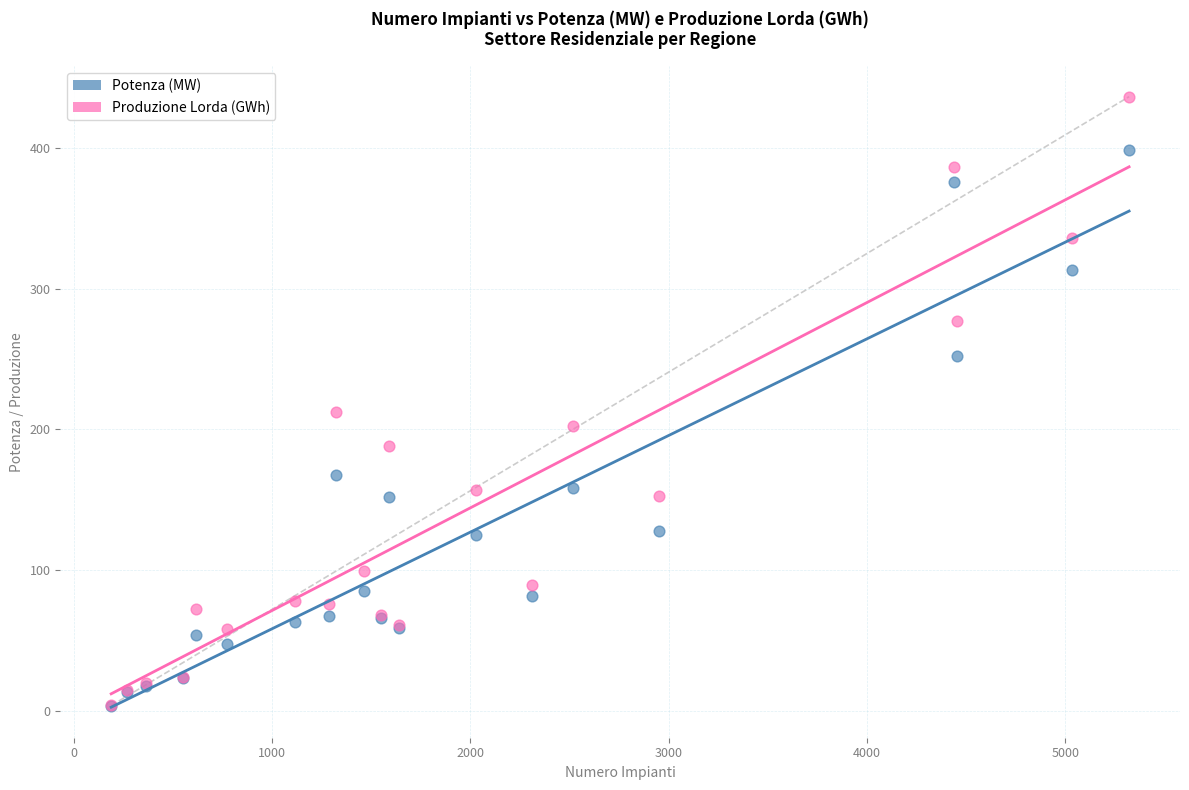

Across all series, what Y value is closest to 220?

212.1